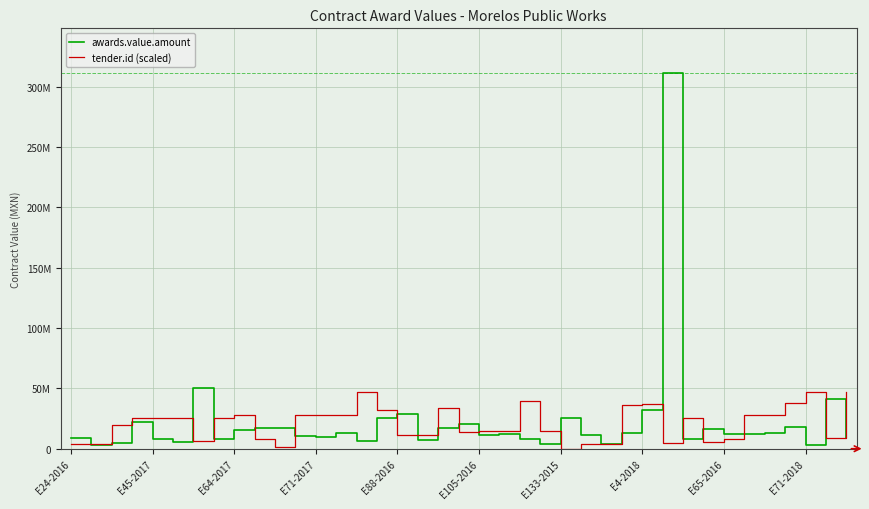

Does the chart have visible grid lines?

Yes